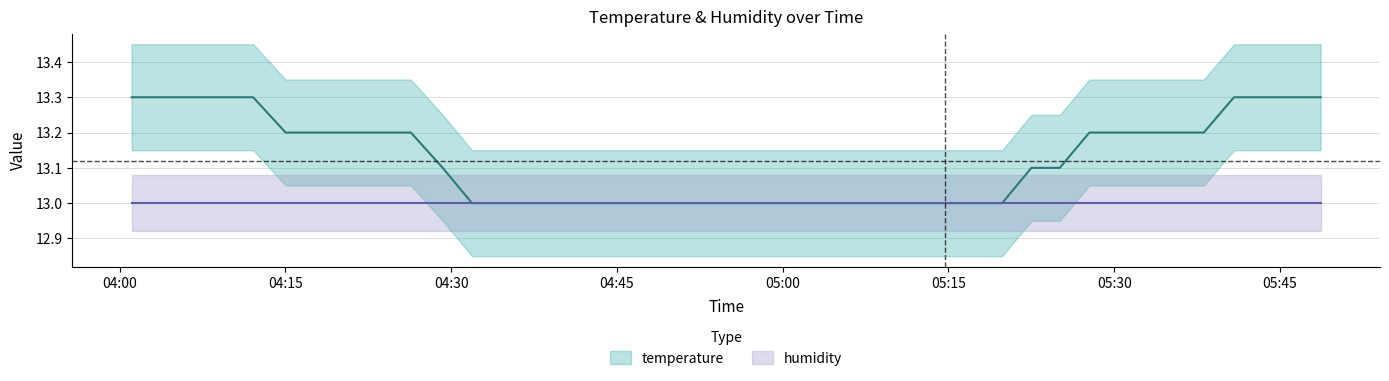

Reading right to left, list all the values displayed in this chart.

13.3	13.3	13.3	13.3	13.2	13.2	13.2	13.2	13.2	13.1	13.1	13.0	13.0	13.0	13.0	13.0	13.0	13.0	13.0	13.0	13.0	13.0	13.0	13.0	13.0	13.0	13.0	13.0	13.0	13.0	13.1	13.2	13.2	13.2	13.2	13.3	13.3	13.3	13.3	13.3